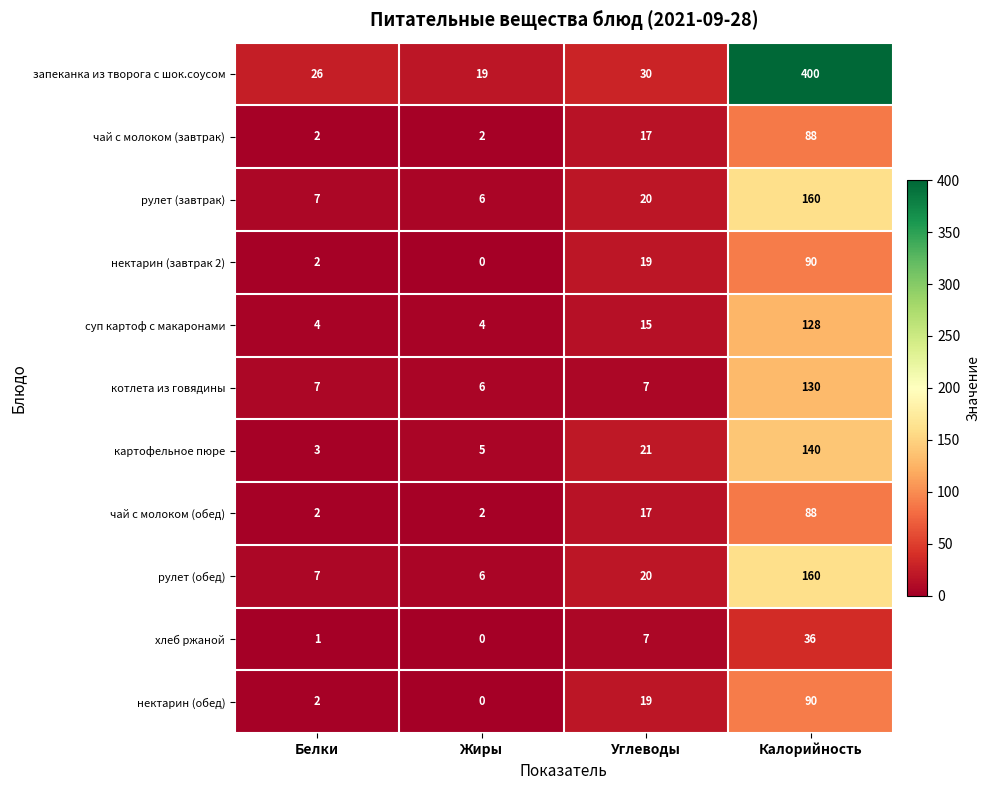

Is it true that хлеб ржаной equals 20 at Жиры?

False